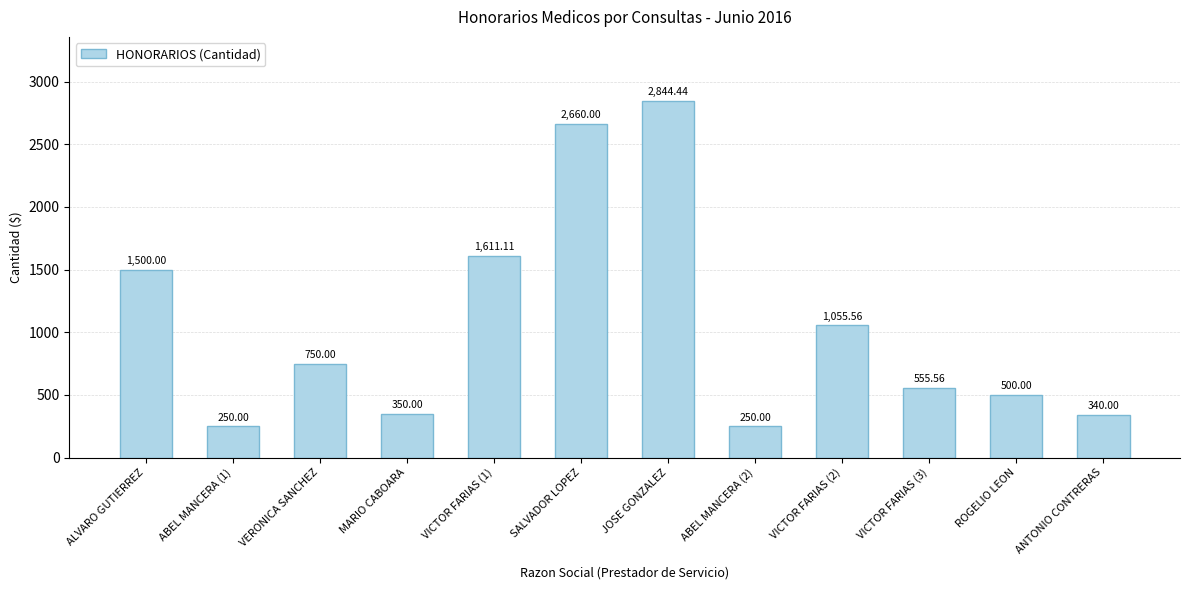

What is the label of the 1st bar from the left?

ALVARO GUTIERREZ